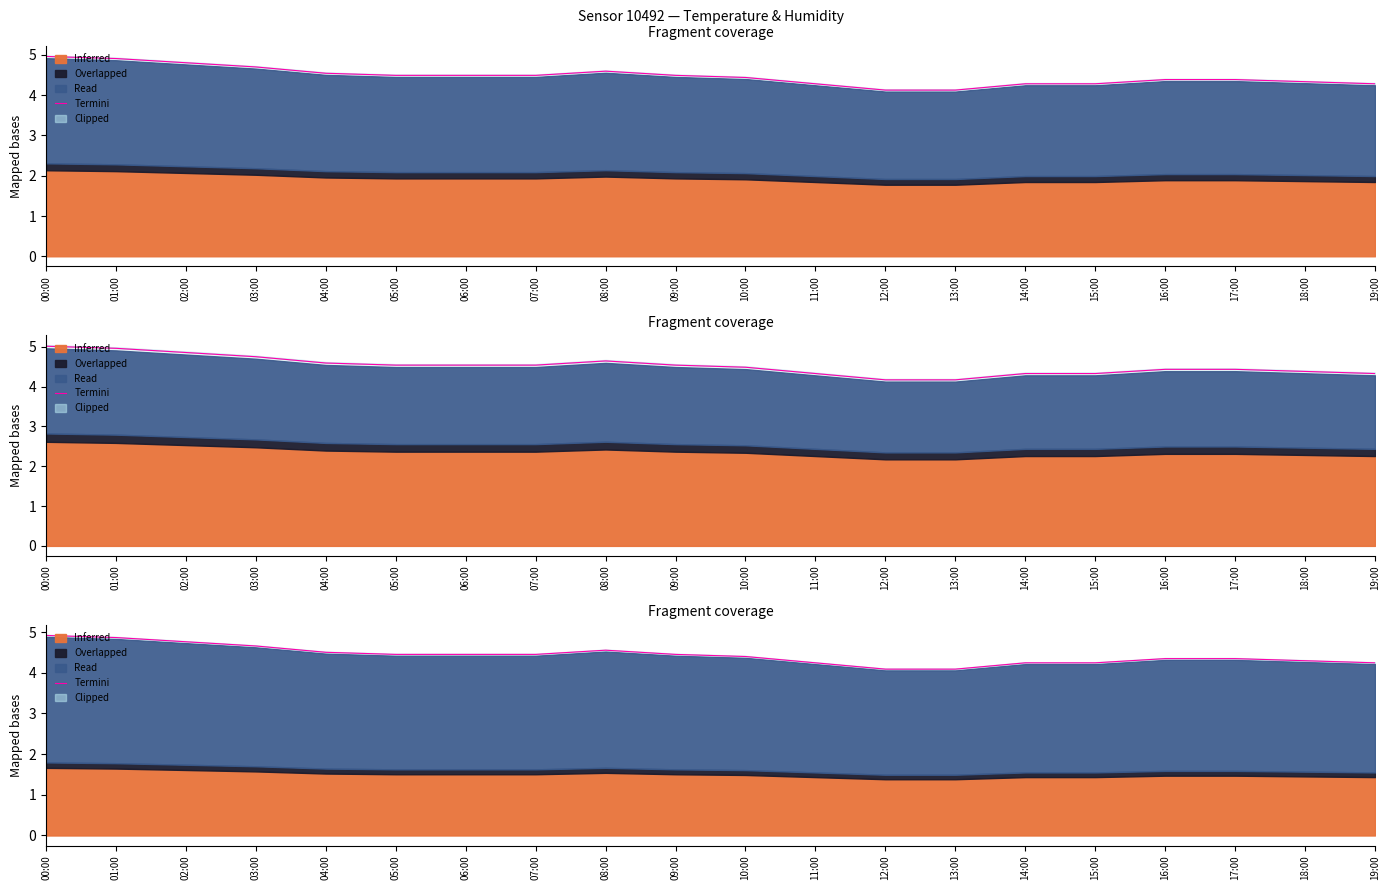

What is the change in value from 11:00 to 13:00?

-0.2